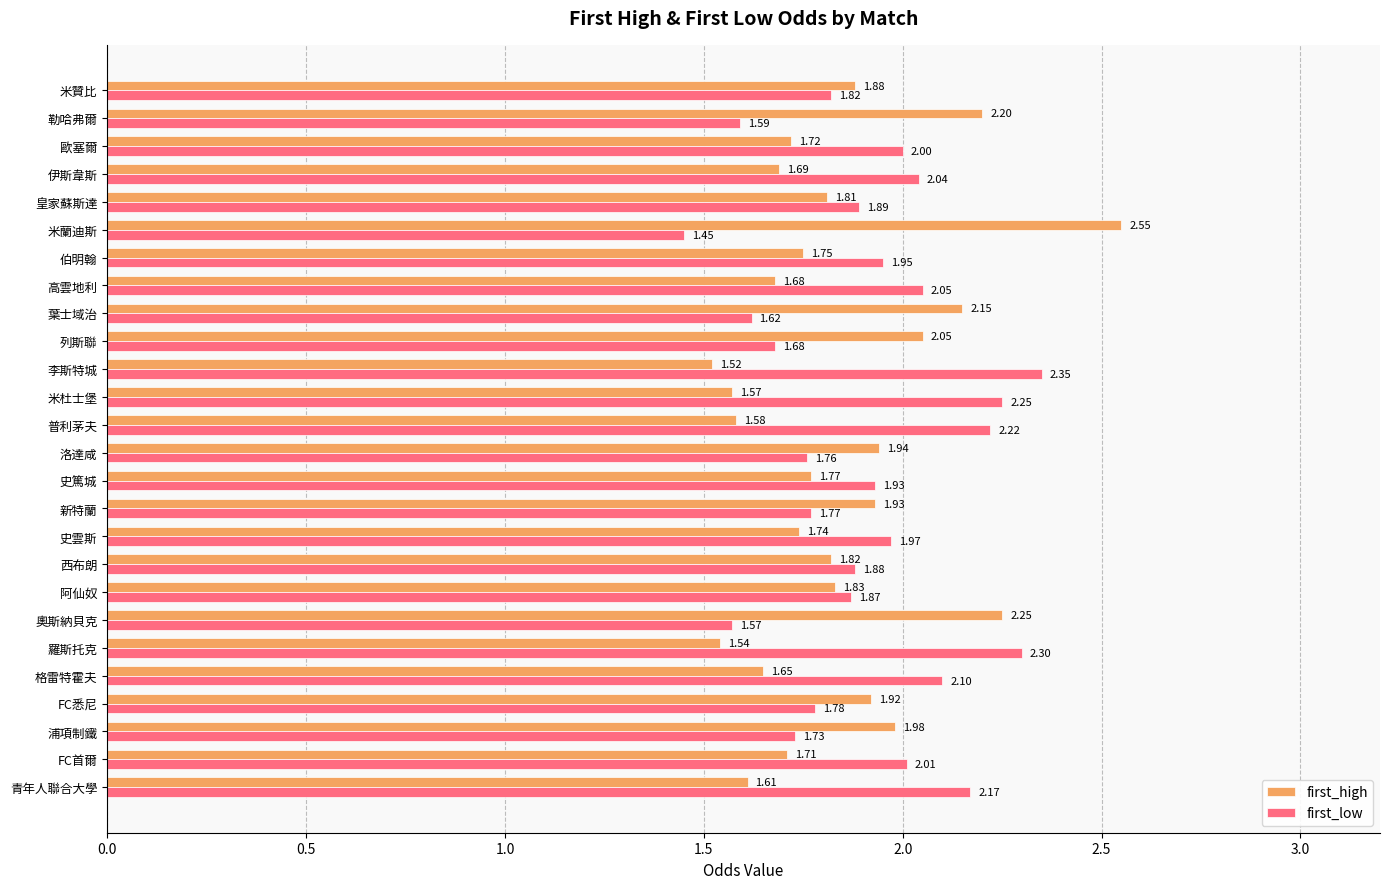

What is the difference between the maximum and minimum values in the first_high series?

1.0